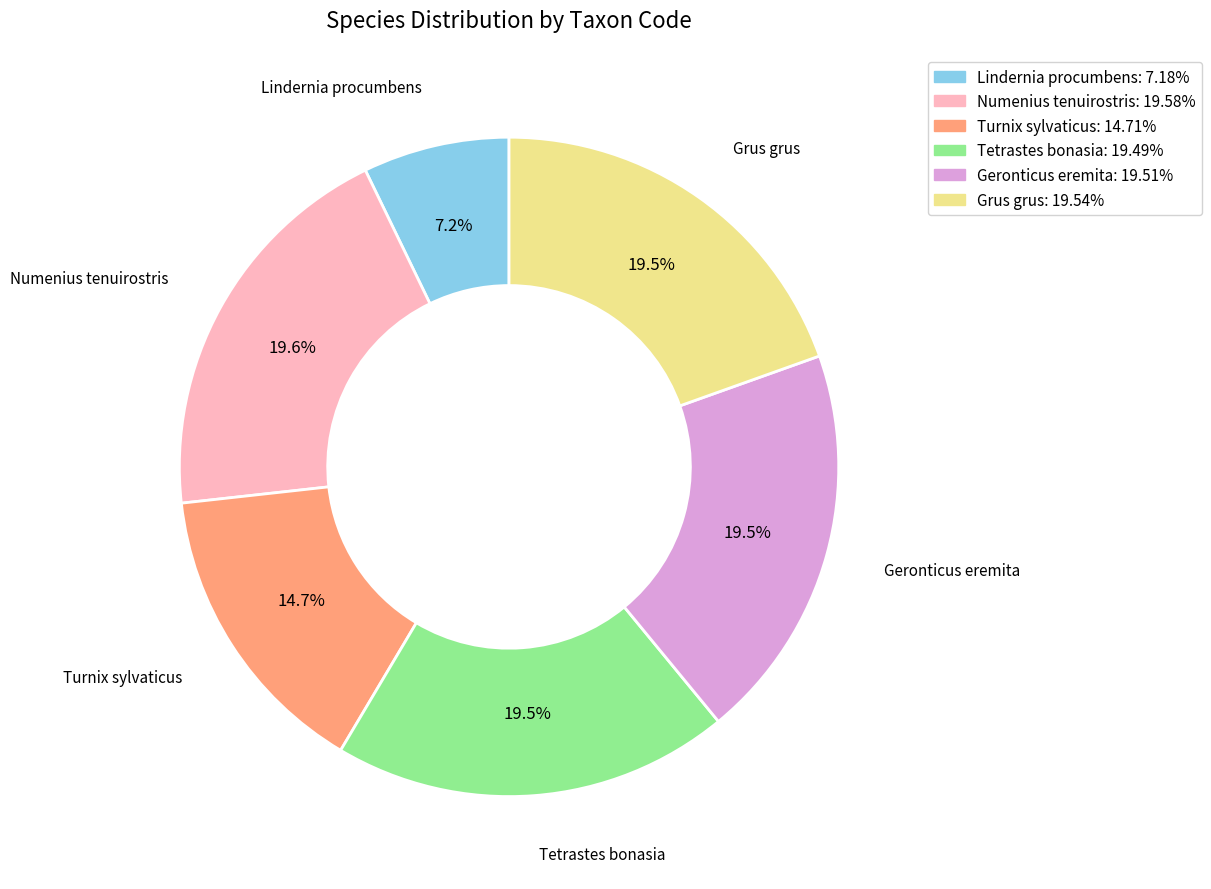

Do Grus grus and Numenius tenuirostris together represent more than half of the pie?

No